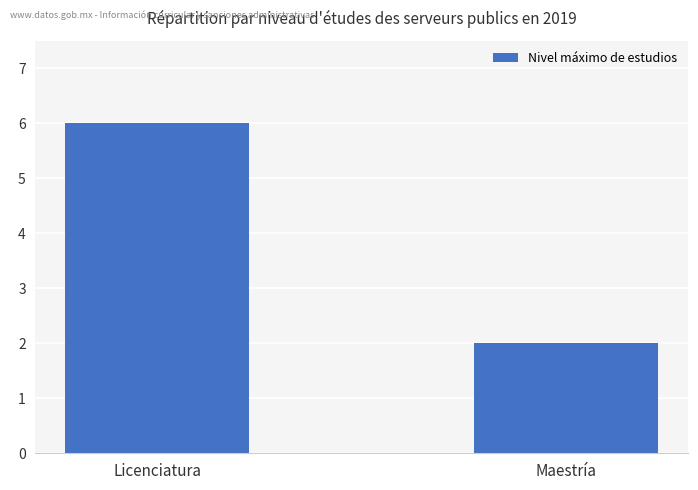

Which has a higher value, Licenciatura or Maestría?

Licenciatura